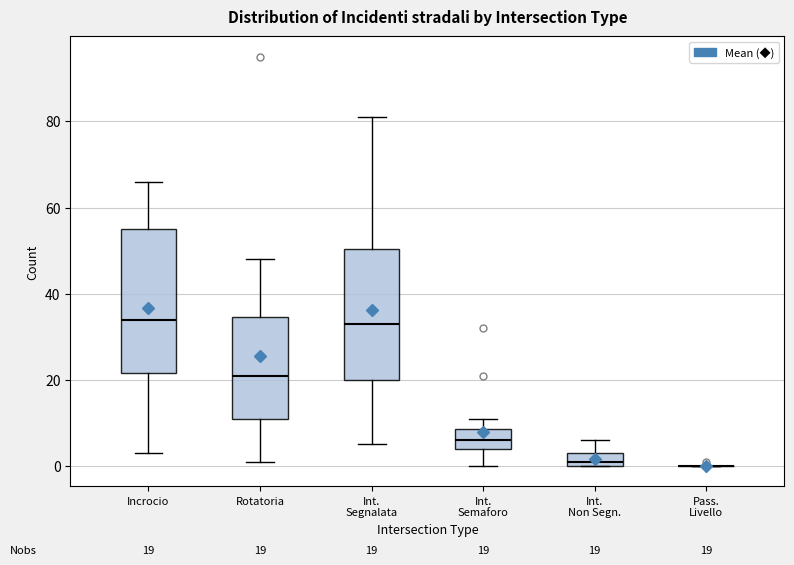

Comparing the boxes themselves (not the whiskers), which one is the tallest?

Incrocio